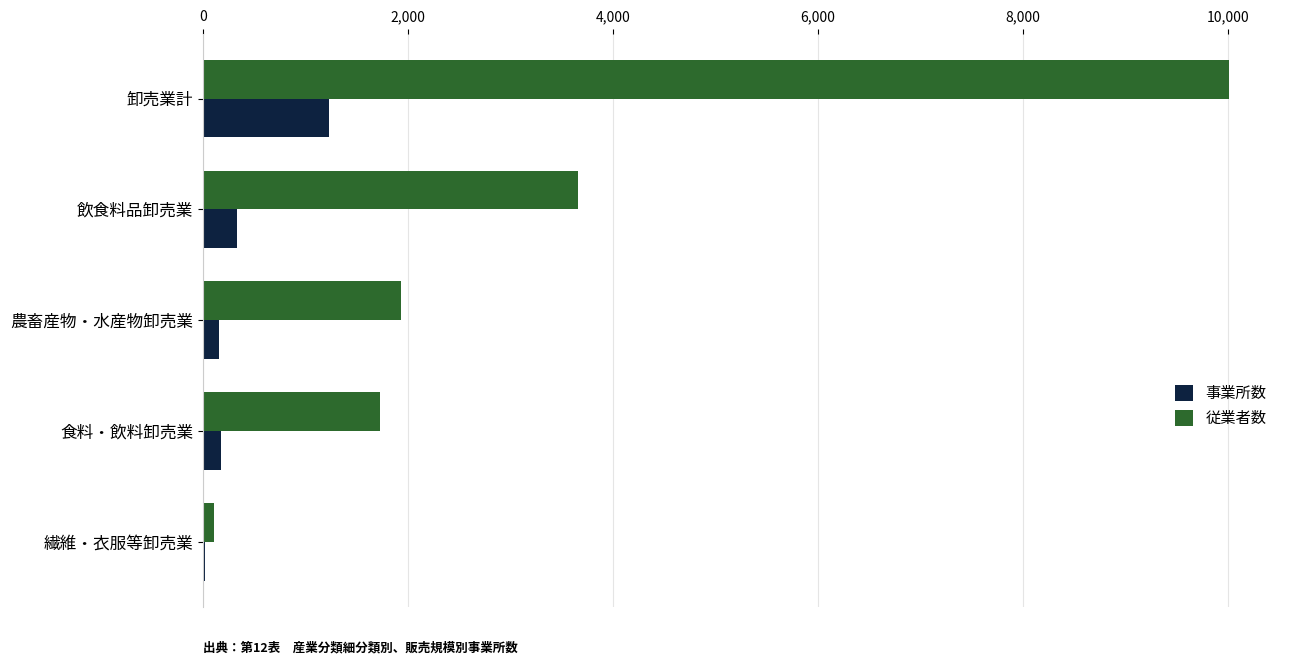

At which category is the sum across all series the highest?

卸売業計